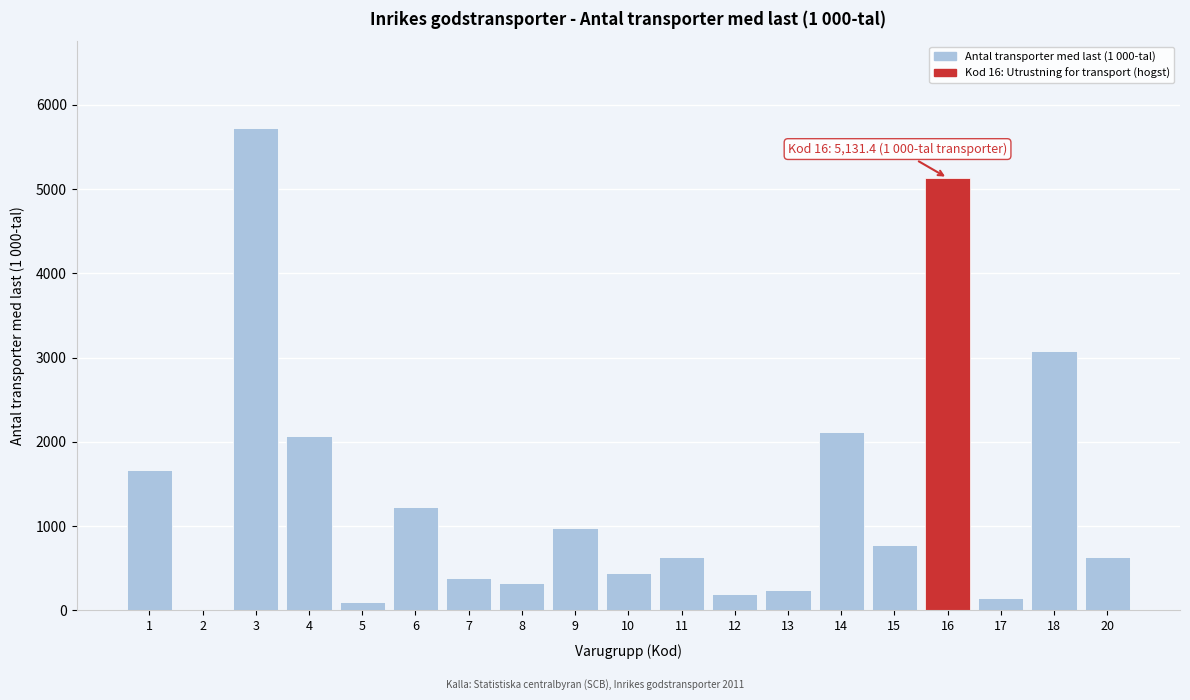

What is the change in value from 6 to 7?

-841.1